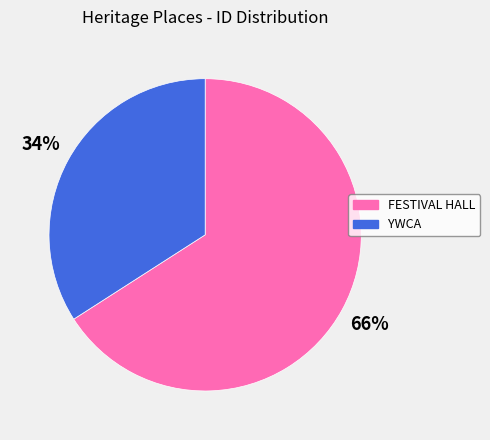

Rank the categories by value from highest to lowest.

FESTIVAL HALL, YWCA